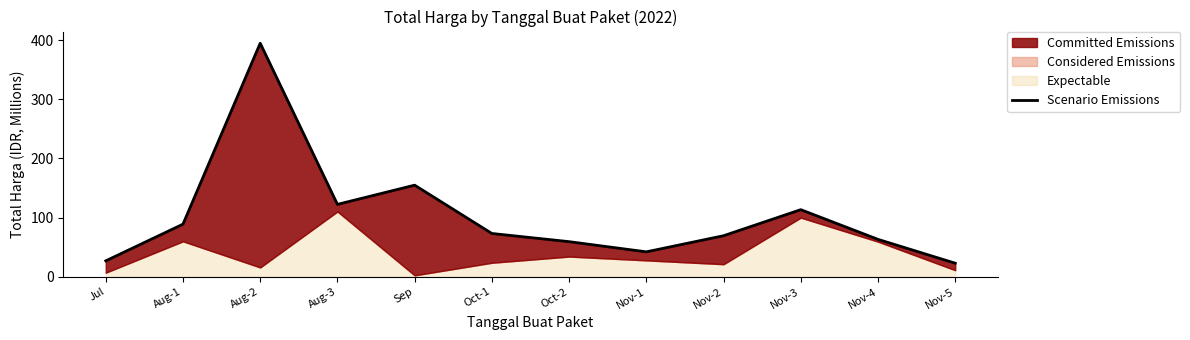

Where is the first local maximum?

Aug-2